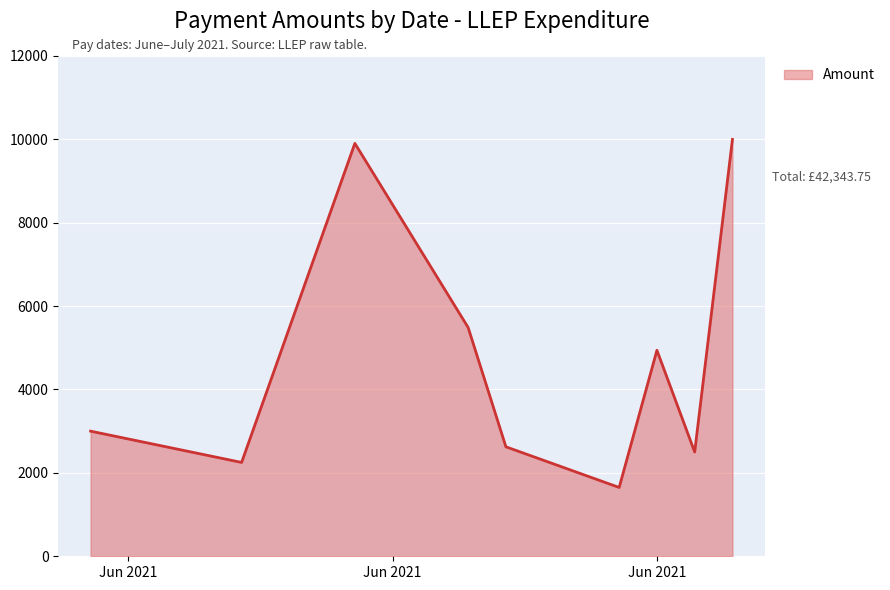

What is the difference between the maximum and minimum values?

8345.0